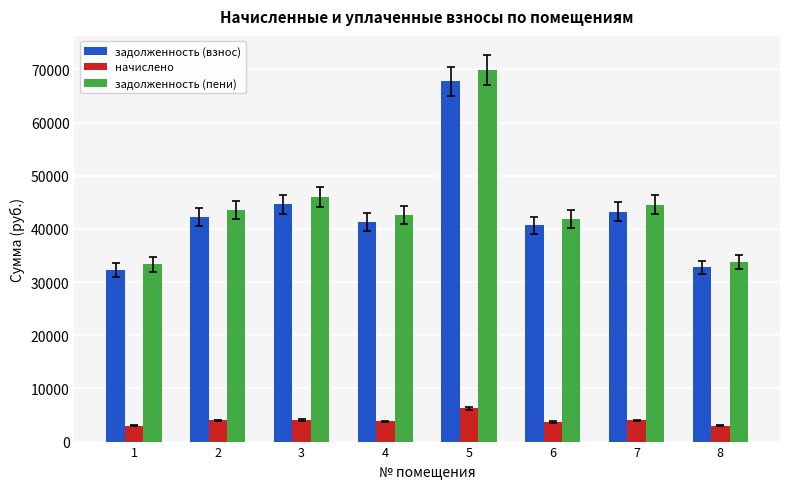

What is the difference between the maximum and minimum values in the задолженность (взнос) series?

35481.4